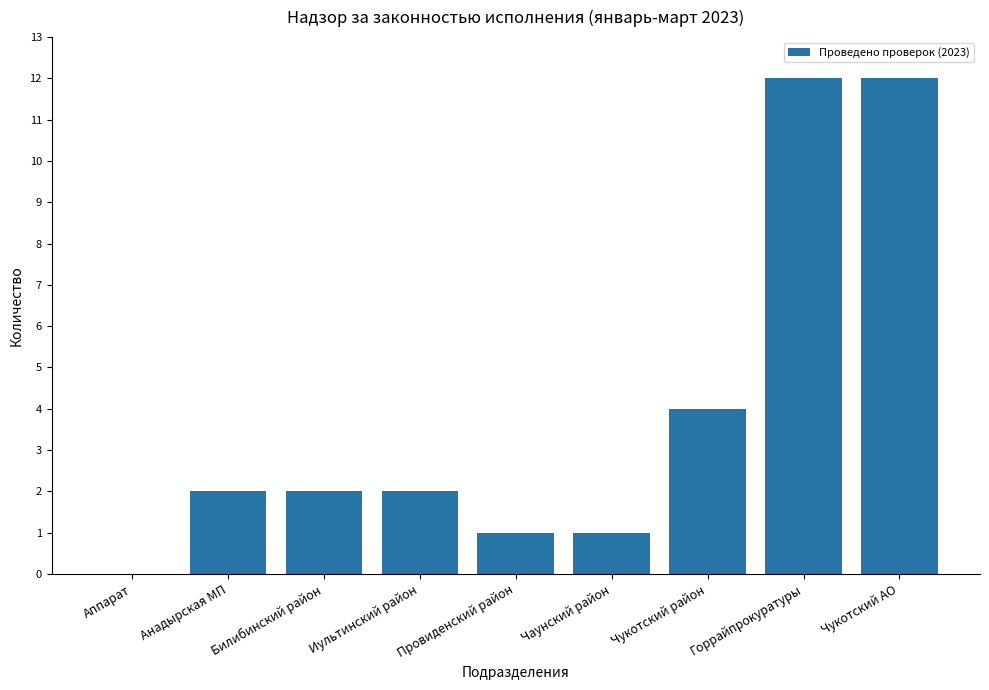

Reading left to right, transcribe all the data shown in this chart.

Аппарат=0	Анадырская МП=2	Билибинский район=2	Иультинский район=2	Провиденский район=1	Чаунский район=1	Чукотский район=4	Горрайпрокуратуры=12	Чукотский АО=12